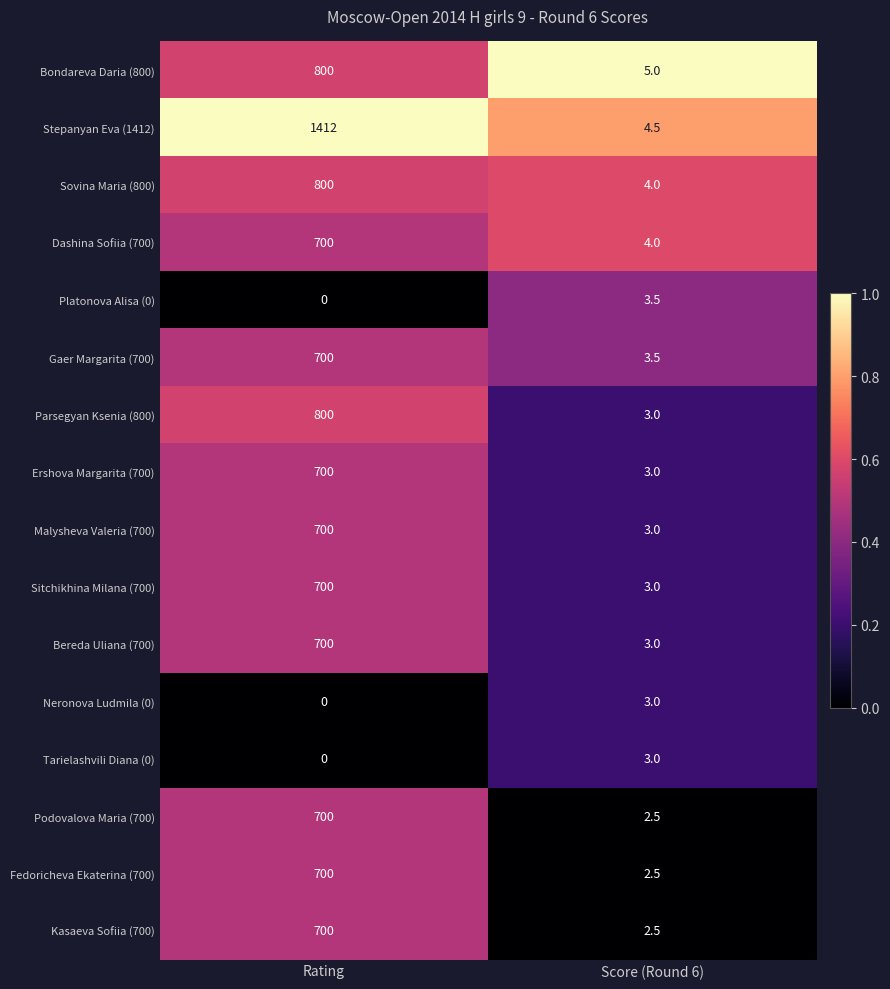

Rank the categories by Sovina Maria (800) value from lowest to highest.

Score (Round 6), Rating